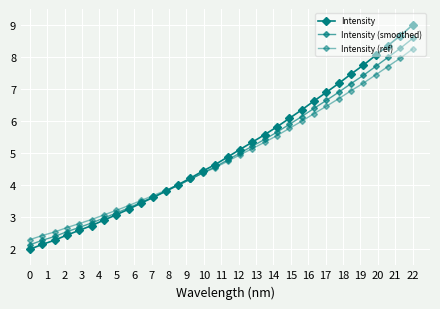

How many lines are shown in the chart?

3